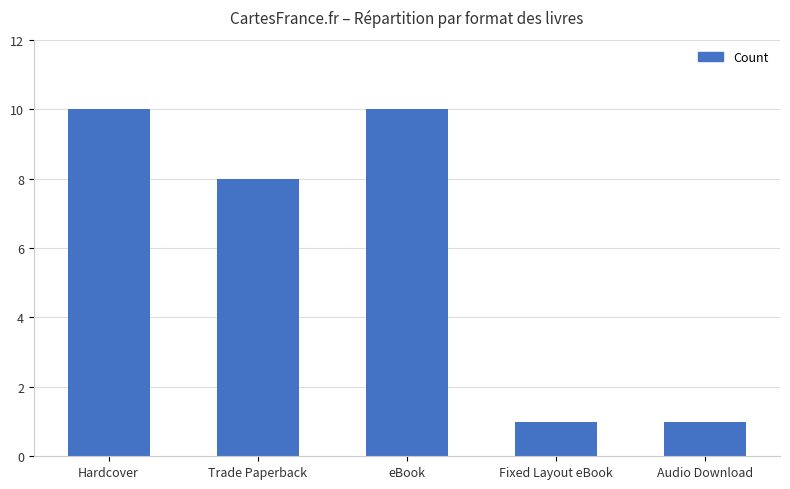

What is the difference between the values at eBook and Fixed Layout eBook?

9